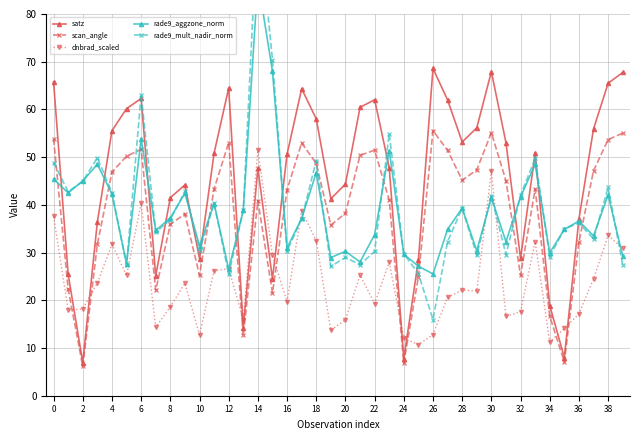

The value of scan_angle at 4 is 62.0. True or false?

False